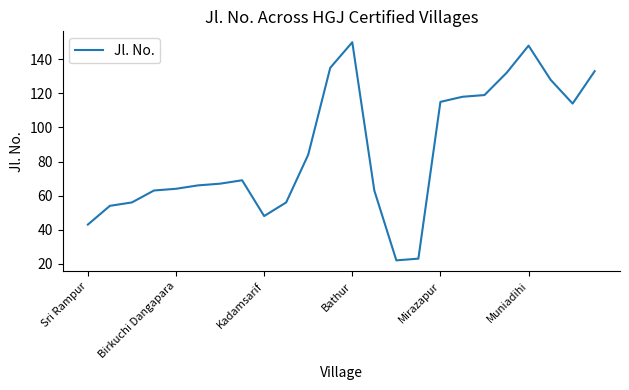

What is the maximum value shown in the chart?

150